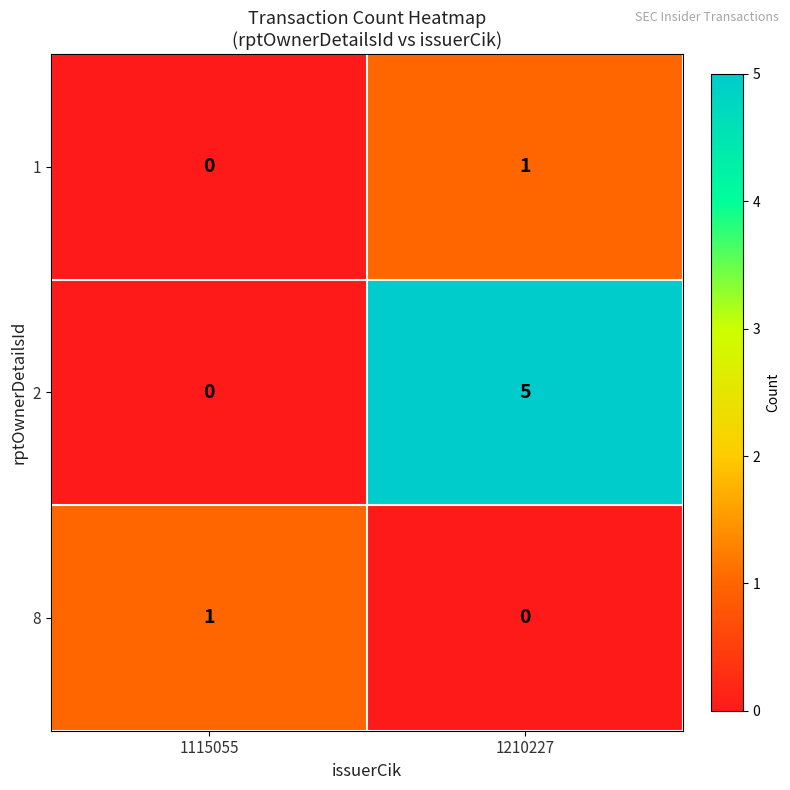

List the labels in order of 2 value, smallest first.

1115055, 1210227